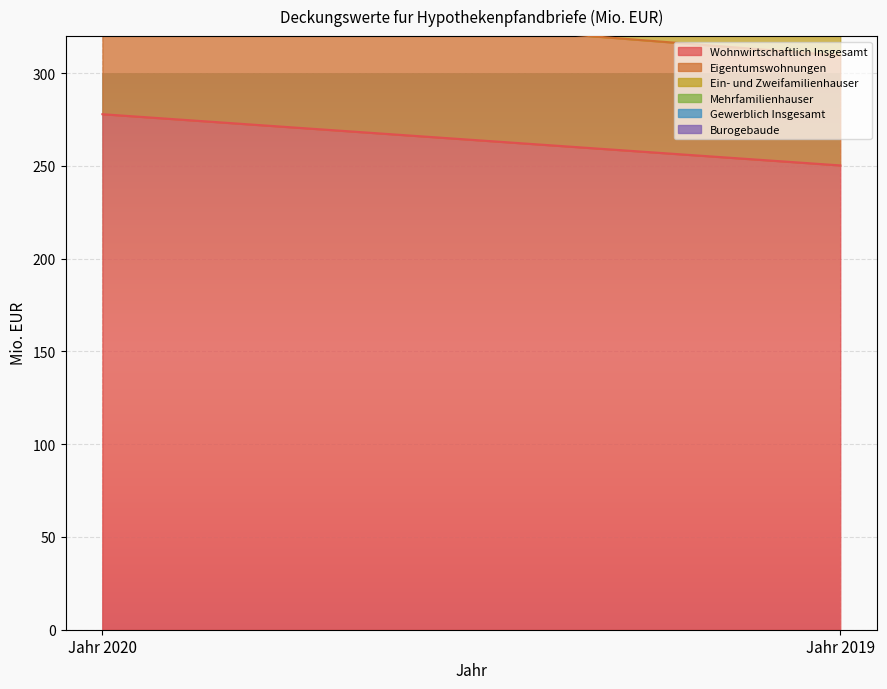

List the series in order of their peak value, highest first.

Wohnwirtschaftlich Insgesamt, Ein- und Zweifamilienhauser, Eigentumswohnungen, Mehrfamilienhauser, Gewerblich Insgesamt, Burogebaude